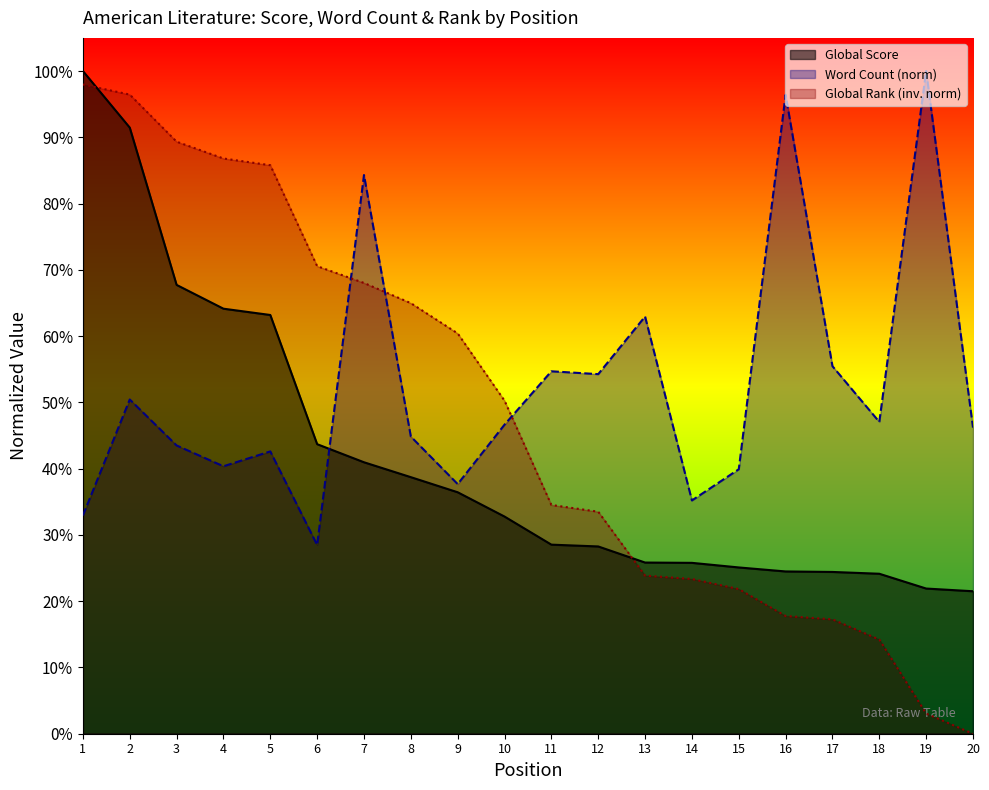

Is it true that Global Rank equals 0.2 at 9?

False